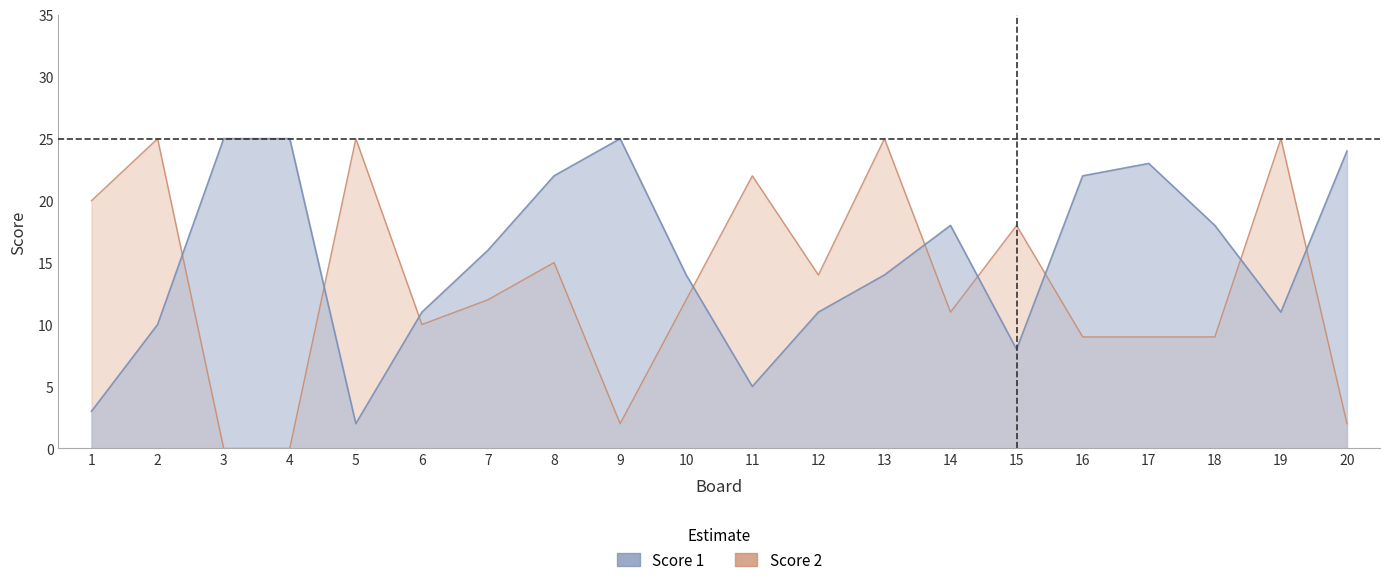

What is the difference between the maximum and minimum values in the Score 1 series?

23